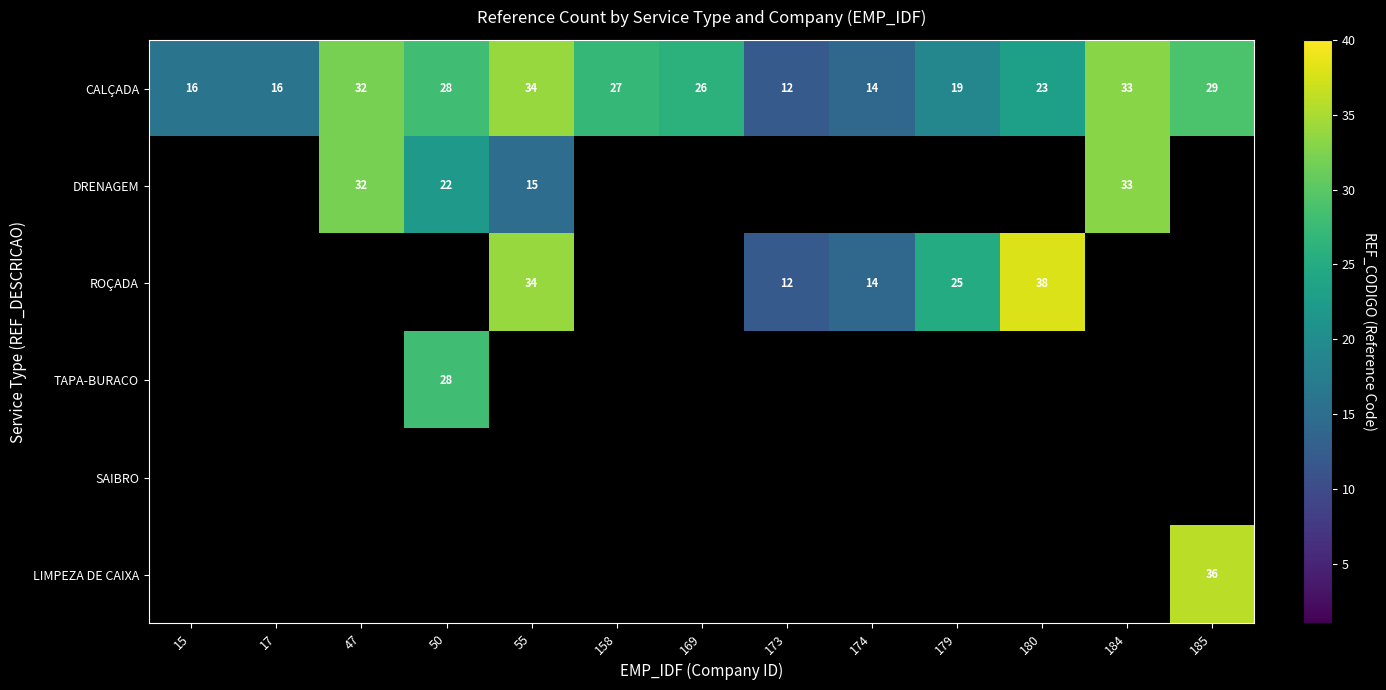

The CALÇADA series shows 12 at 173. True or false?

True